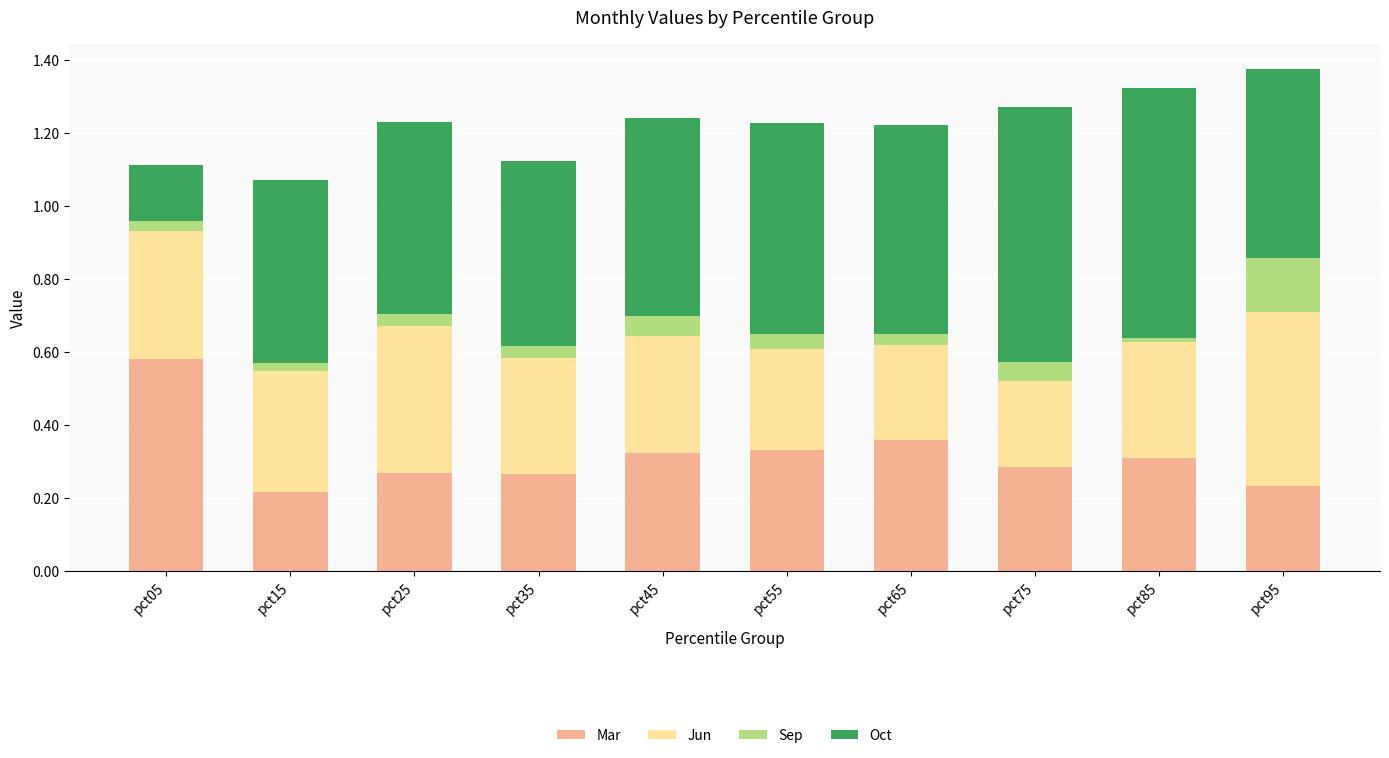

What is the total value across all series at pct75?

1.3